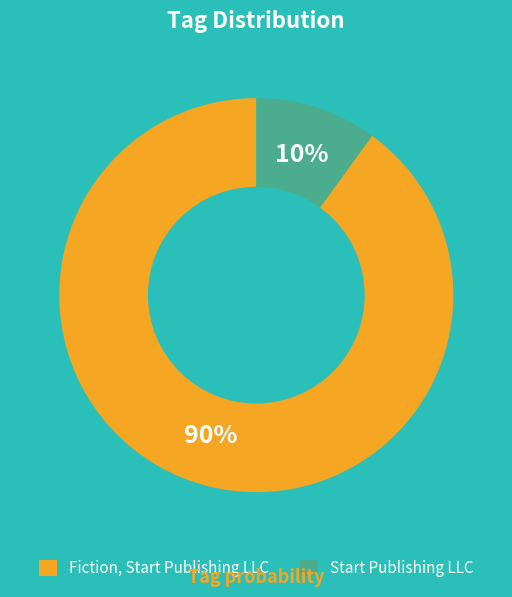

Do Start Publishing LLC and Fiction, Start Publishing LLC together represent more than half of the pie?

Yes